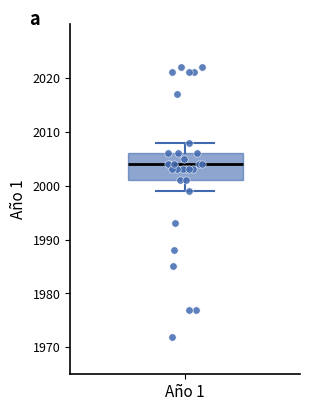

Transcribe this box plot: give where the median line is, the range the box spans, and where the two whiskers end, as read against the y-axis. The values are not printed on the chart, so give them approximately, as read against the axis.

median 2004, box 2001 to 2006, whiskers 1999 to 2008